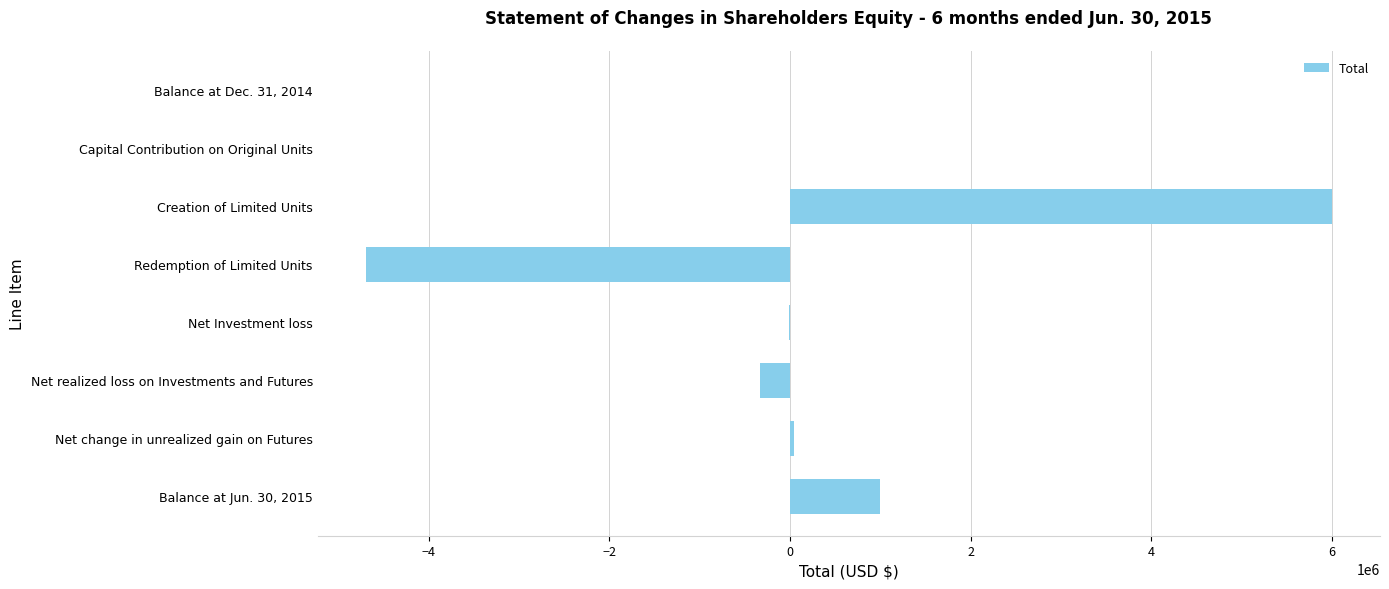

Where is the data nearest to the value 651487?

Balance at Jun. 30, 2015